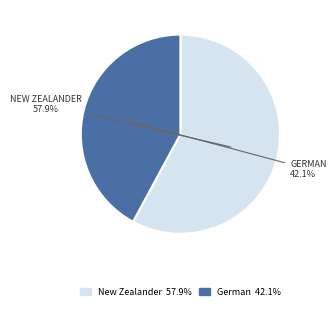

Is there any slice that represents more than half of the pie?

Yes